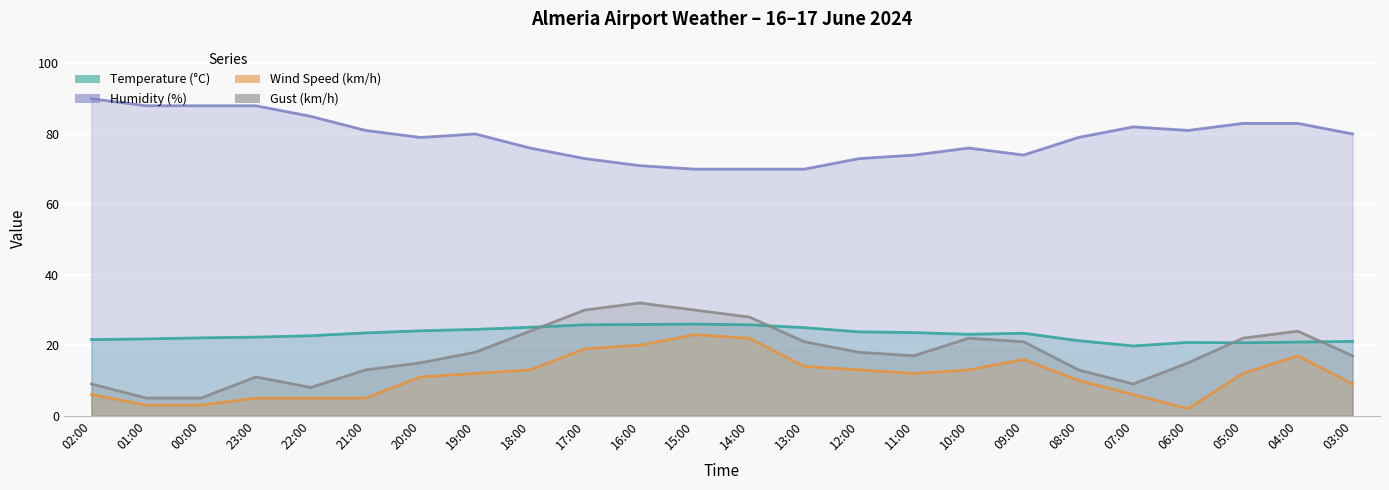

Count the number of data series in this chart.

4